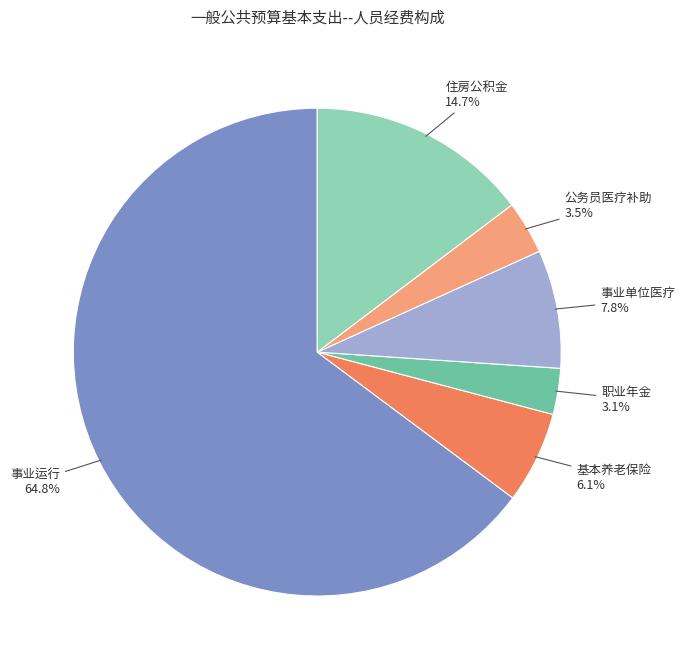

Does 事业运行 account for over 50% of the chart?

Yes